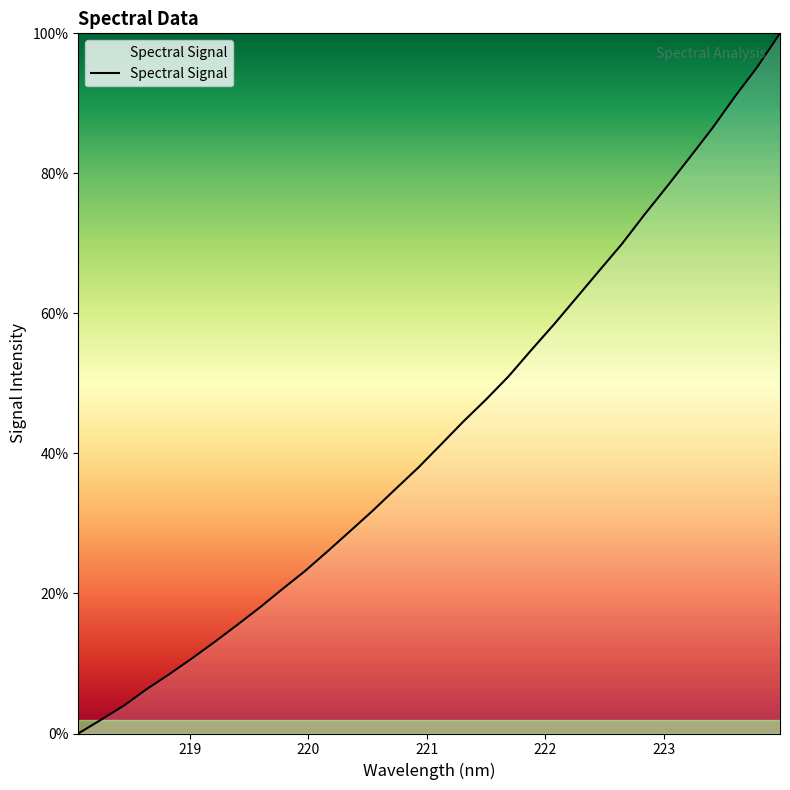

Does the chart have visible grid lines?

No